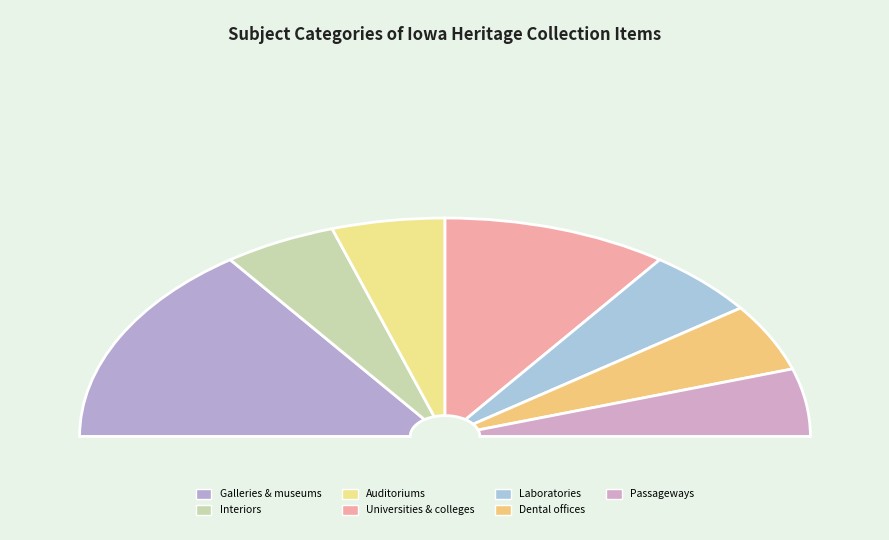

Approximately how many times larger is the value at Interiors compared to Laboratories?

1.0